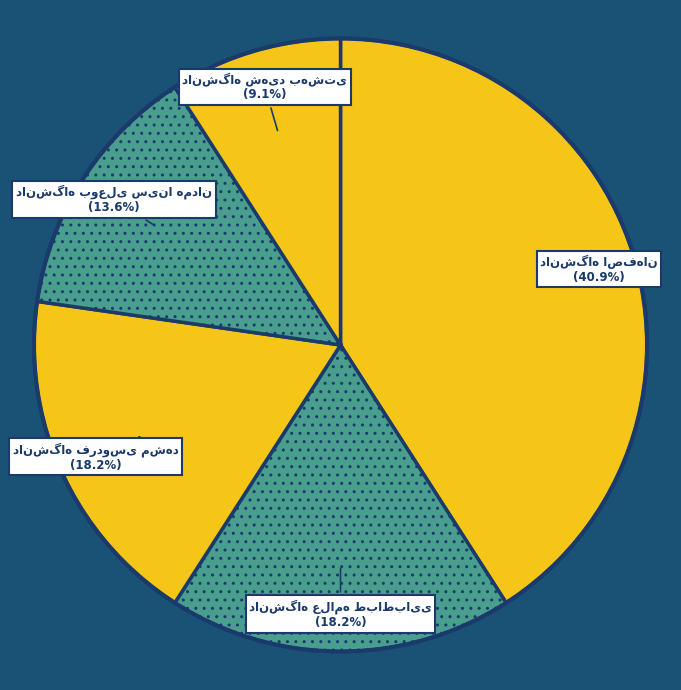

Approximately how many times larger is the value at دانشگاه اصفهان compared to دانشگاه بوعلی سینا همدان?

3.0